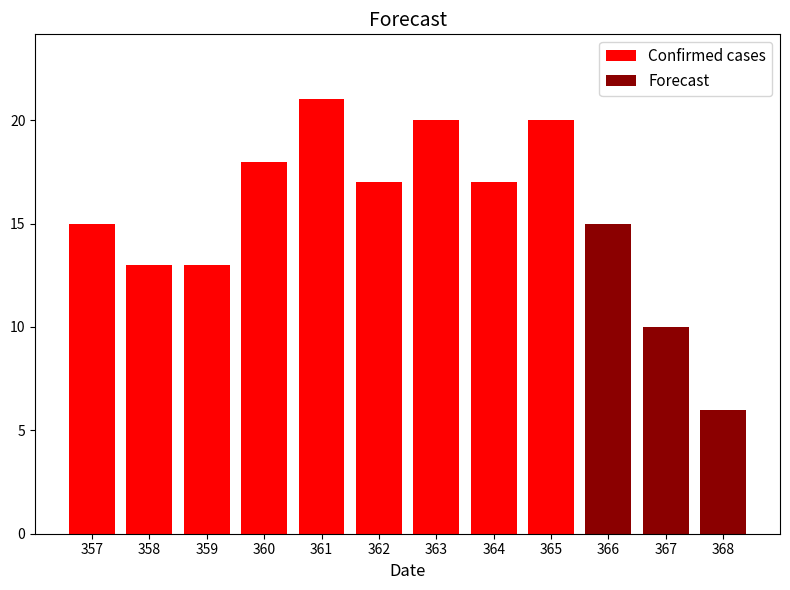

Is it true that Forecast equals -8 at 364?

False